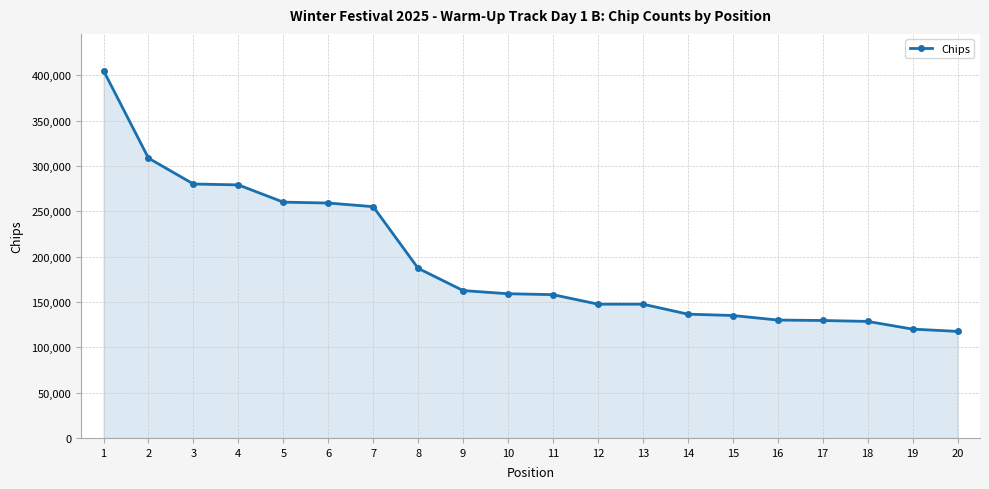

What is the value of the 15th point from the left?

135000